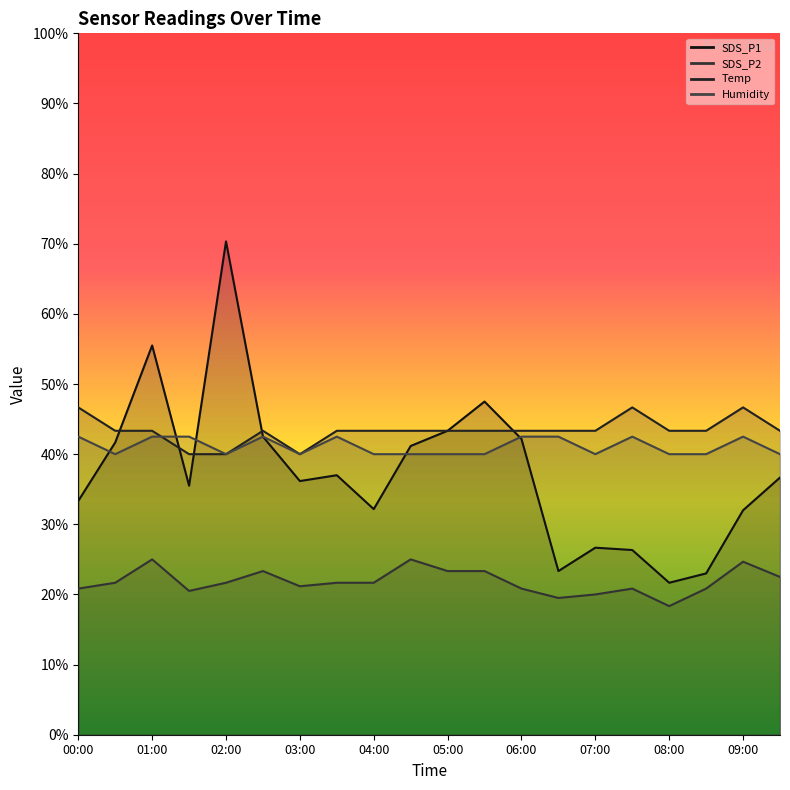

Reading left to right, transcribe all the data shown in this chart.

SDS_P1: 00:00=33.3	00:30=41.7	01:00=55.5	01:30=35.5	02:00=70.3	02:30=42.5	03:00=36.2	03:30=37.0	04:00=32.2	04:30=41.2	05:00=43.3	05:30=47.5	06:00=42.2	06:30=23.3	07:00=26.7	07:30=26.3	08:00=21.7	08:30=23.0	09:00=32.0	09:30=36.7
SDS_P2: 00:00=20.8	00:30=21.7	01:00=25.0	01:30=20.5	02:00=21.7	02:30=23.3	03:00=21.2	03:30=21.7	04:00=21.7	04:30=25.0	05:00=23.3	05:30=23.3	06:00=20.8	06:30=19.5	07:00=20.0	07:30=20.8	08:00=18.3	08:30=20.8	09:00=24.7	09:30=22.5
Temp: 00:00=46.7	00:30=43.3	01:00=43.3	01:30=40.0	02:00=40.0	02:30=43.3	03:00=40.0	03:30=43.3	04:00=43.3	04:30=43.3	05:00=43.3	05:30=43.3	06:00=43.3	06:30=43.3	07:00=43.3	07:30=46.7	08:00=43.3	08:30=43.3	09:00=46.7	09:30=43.3
Humidity: 00:00=42.5	00:30=40.0	01:00=42.5	01:30=42.5	02:00=40.0	02:30=42.5	03:00=40.0	03:30=42.5	04:00=40.0	04:30=40.0	05:00=40.0	05:30=40.0	06:00=42.5	06:30=42.5	07:00=40.0	07:30=42.5	08:00=40.0	08:30=40.0	09:00=42.5	09:30=40.0